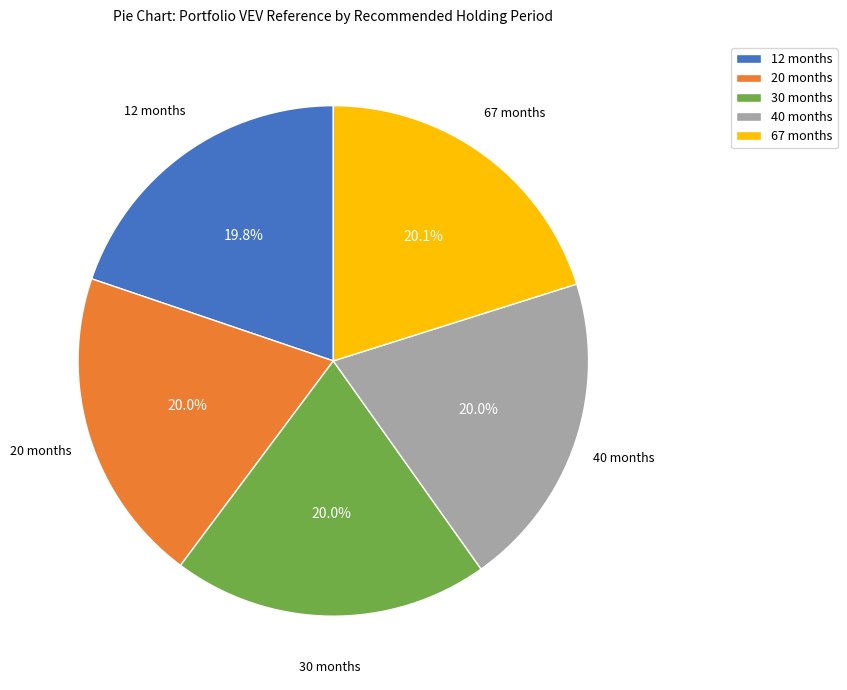

Is the sum of 30 months and 67 months greater than half?

No